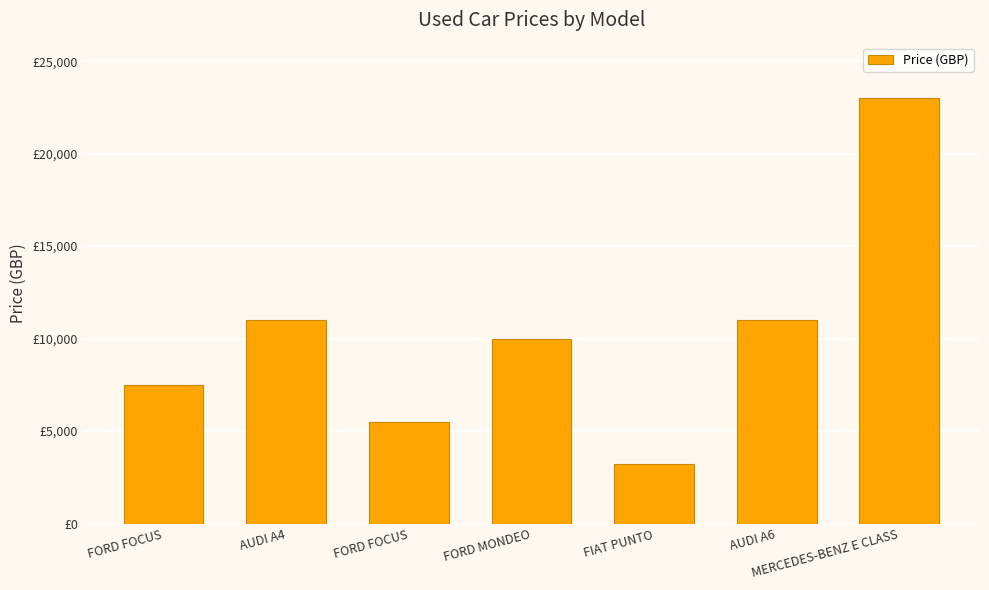

Does the chart contain any negative values?

No